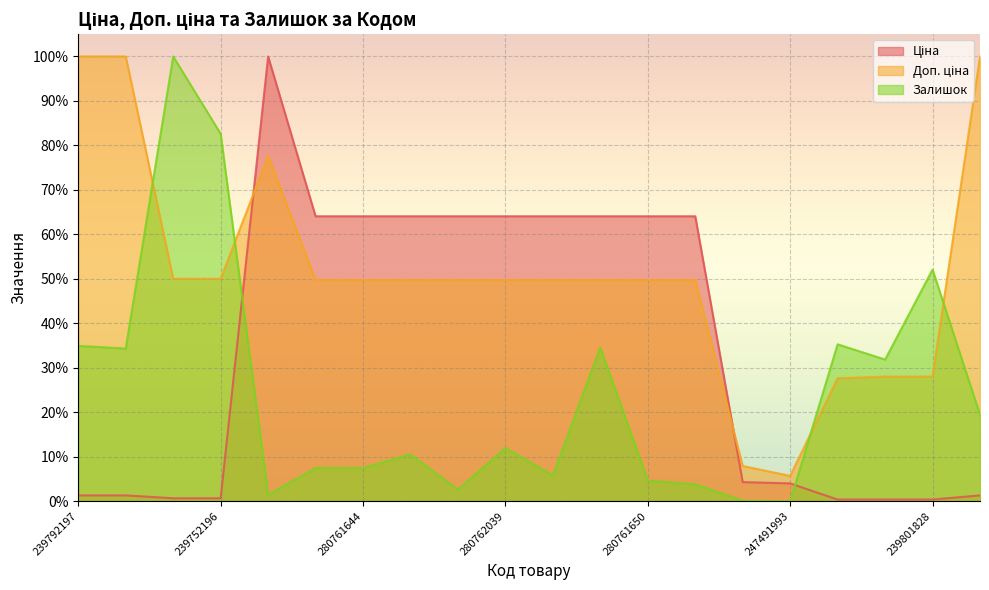

True or false: Доп. ціна has a value of 49.7 at 280762039.

True